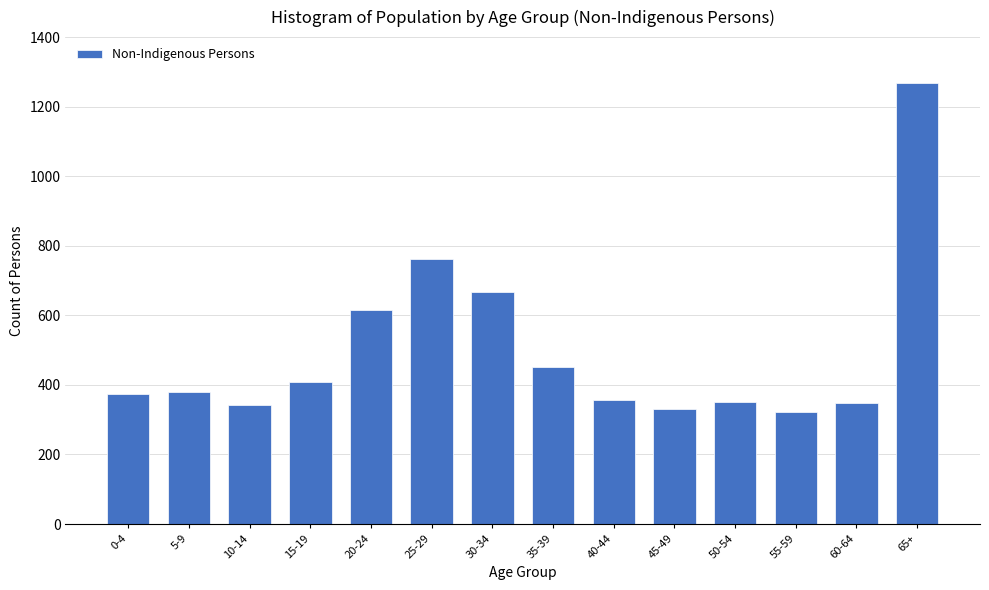

Where is the data nearest to the value 795?

25-29